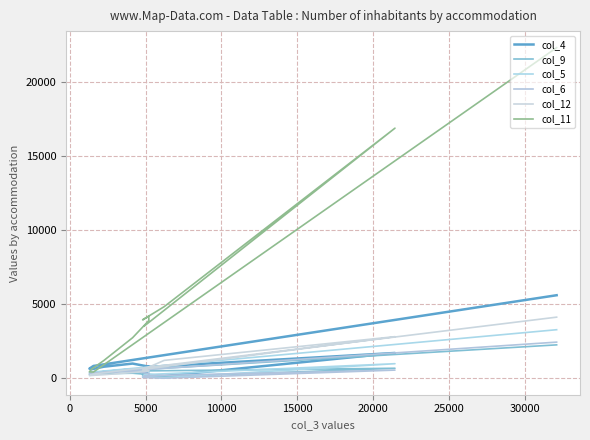

True or false: col_9 and col_11 intersect in this chart.

False